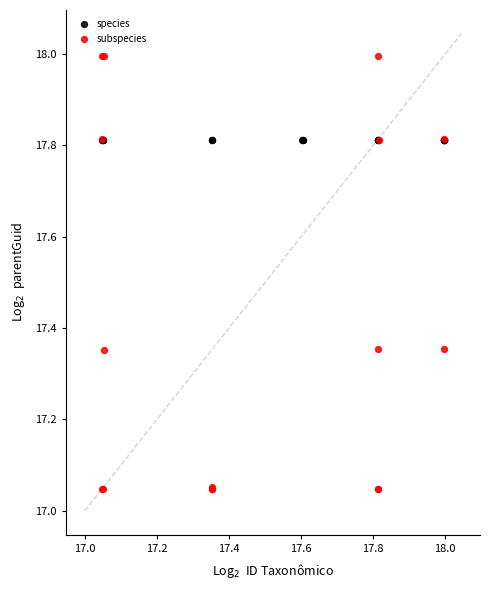

Which series reaches the maximum Y coordinate?

subspecies